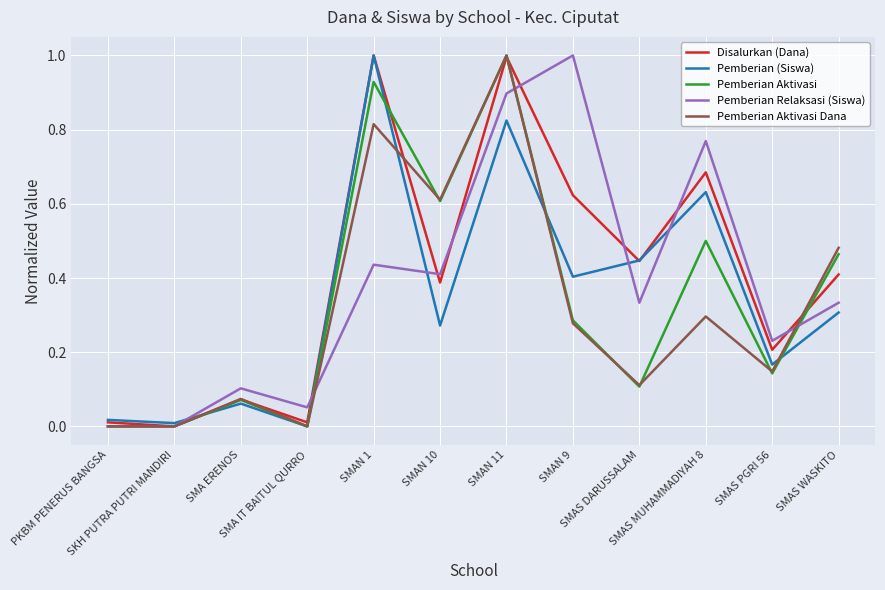

What is the highest value of the Pemberian Relaksasi (Siswa) series?

1.0